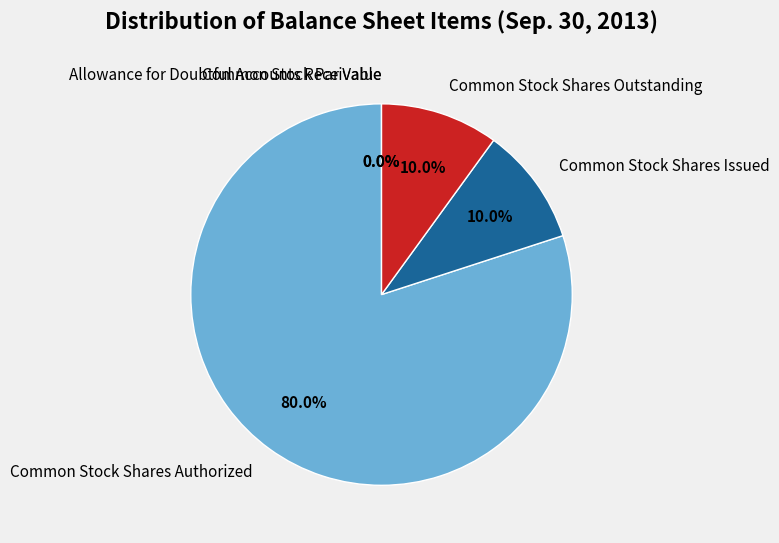

To the nearest percent, what is the combined percentage of Common Stock Par Value and Common Stock Shares Issued?

10%